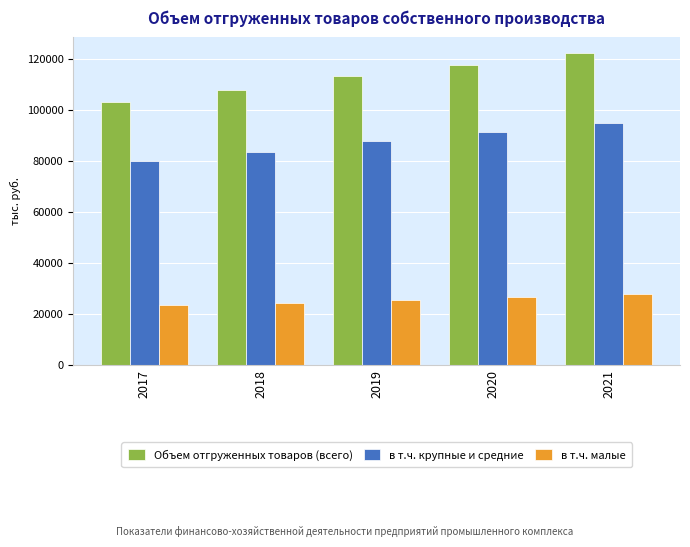

How many values in the Объем отгруженных товаров (всего) series exceed 113248?

3